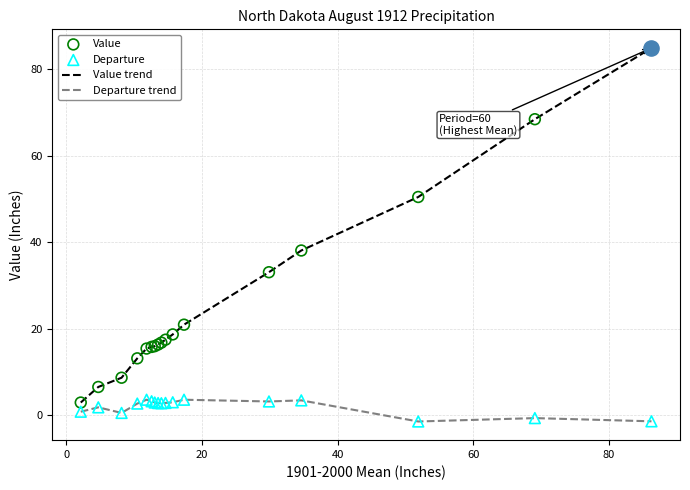

Which series has the widest spread of values?

Value trend